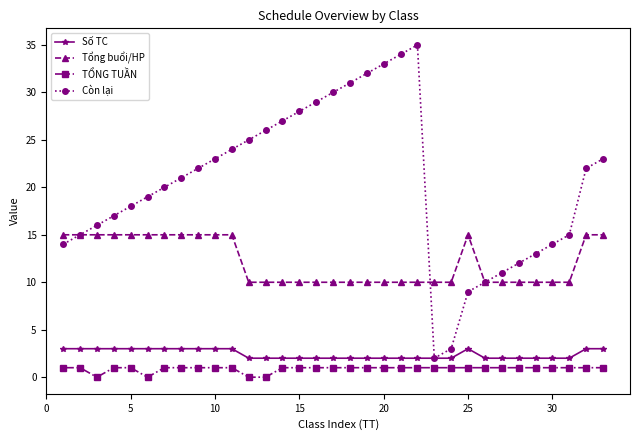

What is the difference between the second highest and minimum values in the Còn lại series?

32